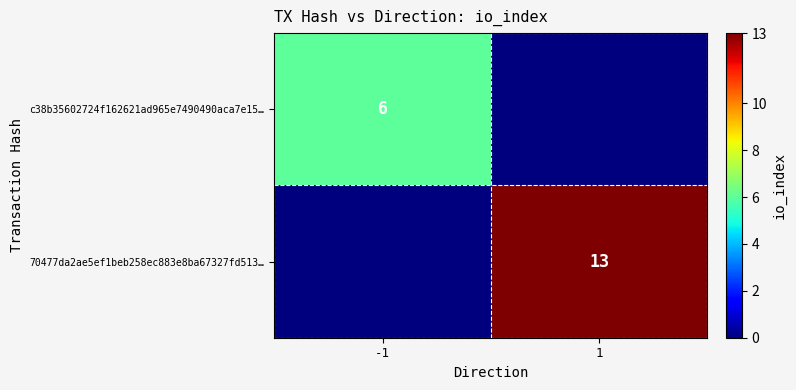

What is the difference between the highest and lowest values at 1?

13